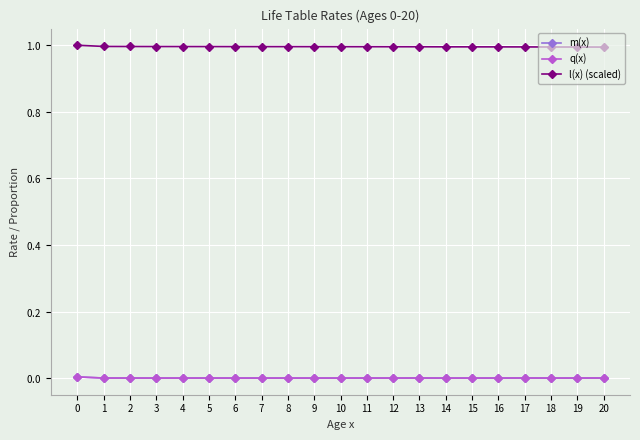

Is this an area chart (filled region under the line)?

No